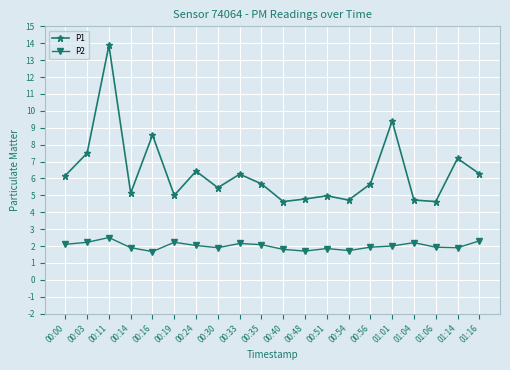

What is the label of the 19th point from the right?

00:03